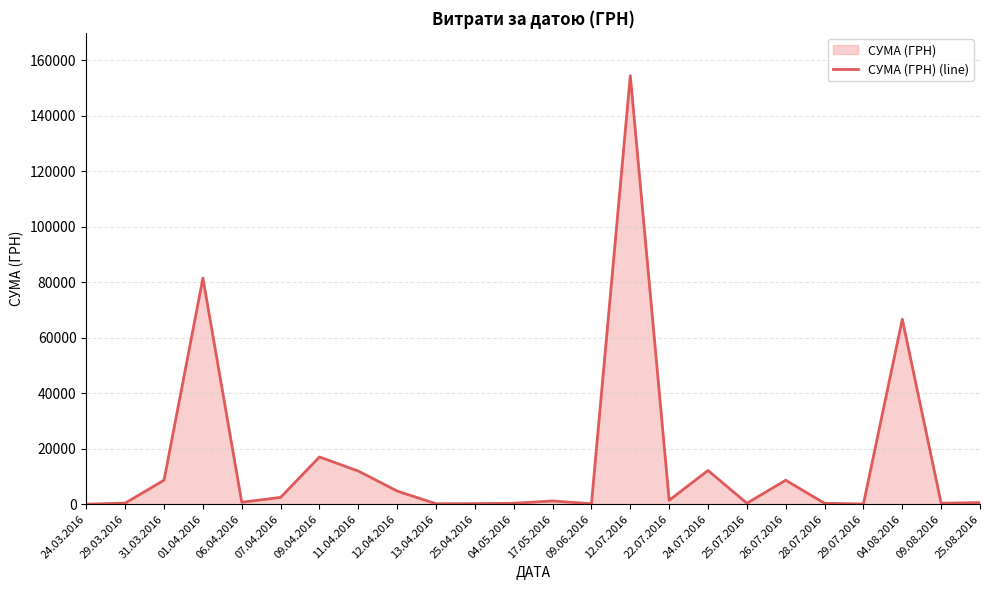

True or false: the data shows 12168.0 at 24.07.2016.

True